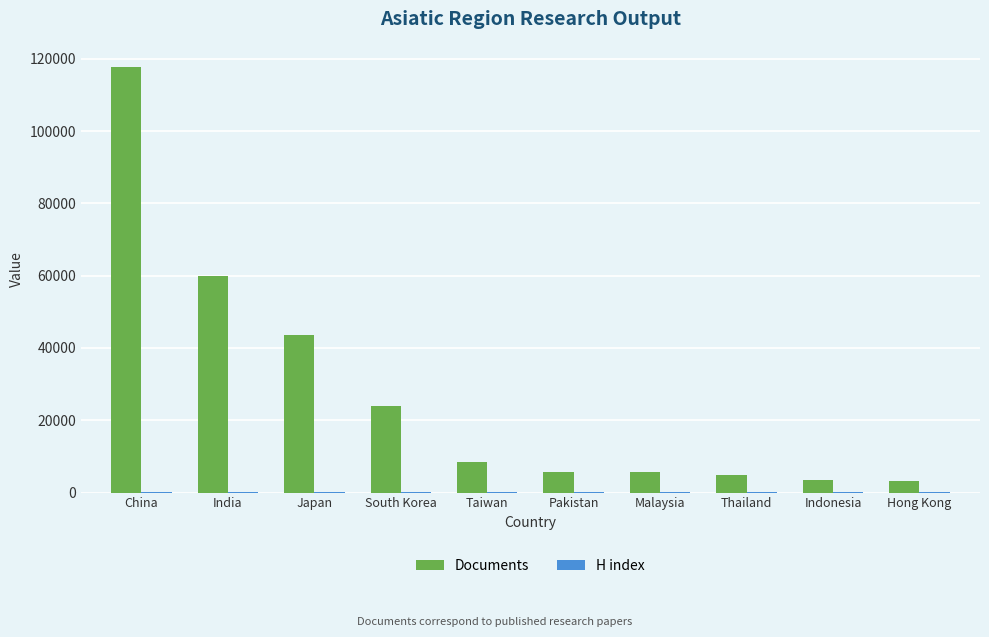

Which series has the largest total across all categories?

Documents